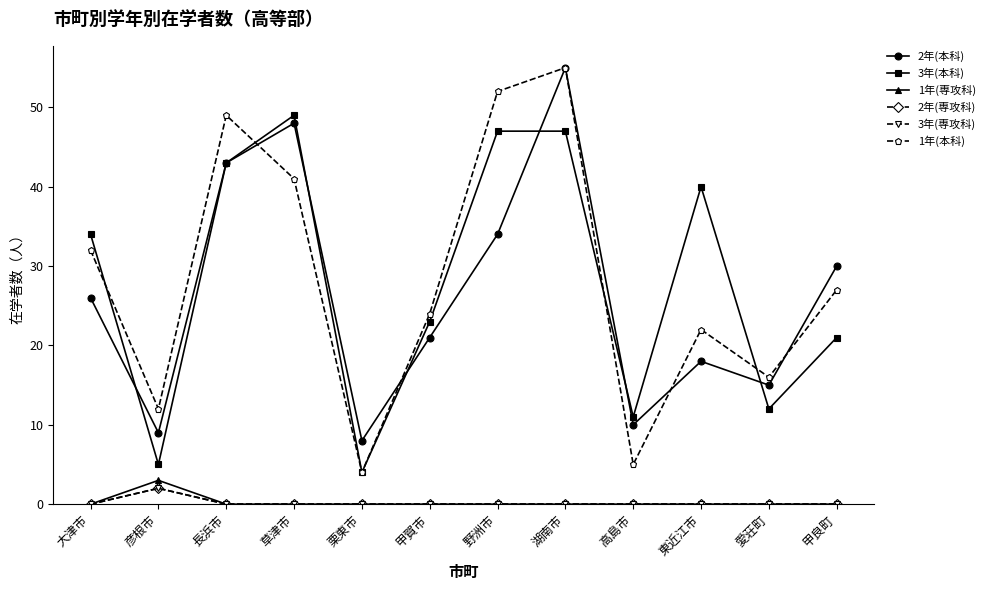

What position from the left is 栗東市?

5